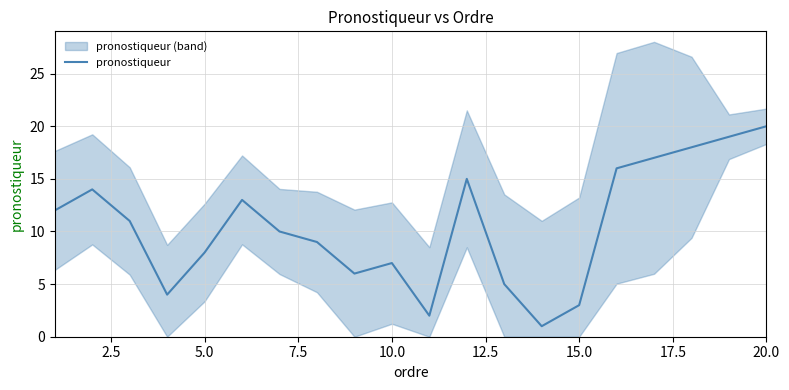

The value at 10 is 1. True or false?

False